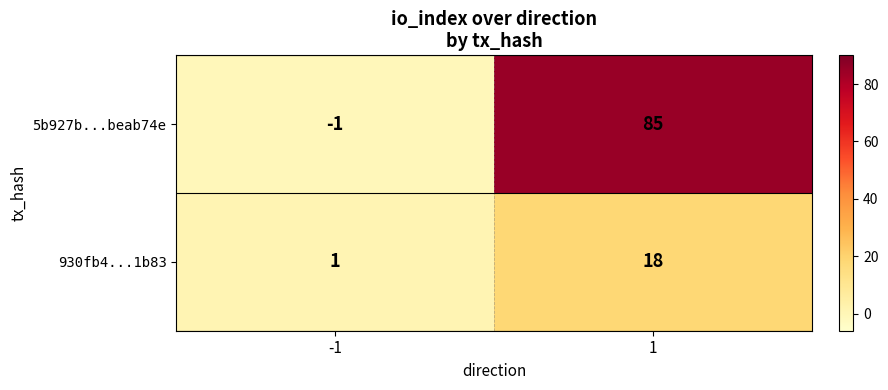

The 930fb4...1b83 series shows 0 at -1. True or false?

False